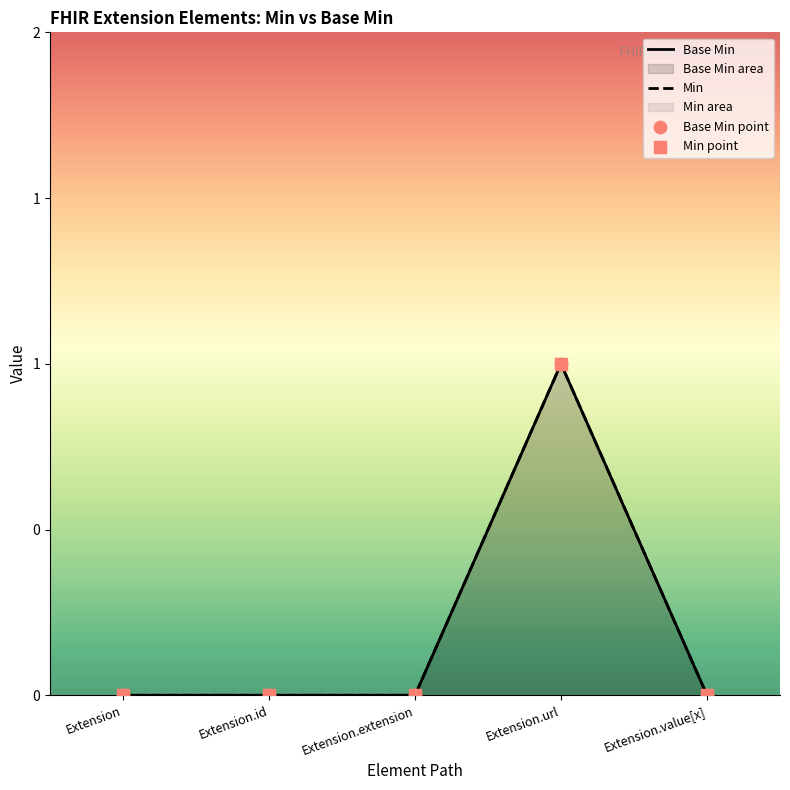

Between Extension.value[x] and Extension.extension, which is larger?

Extension.value[x]